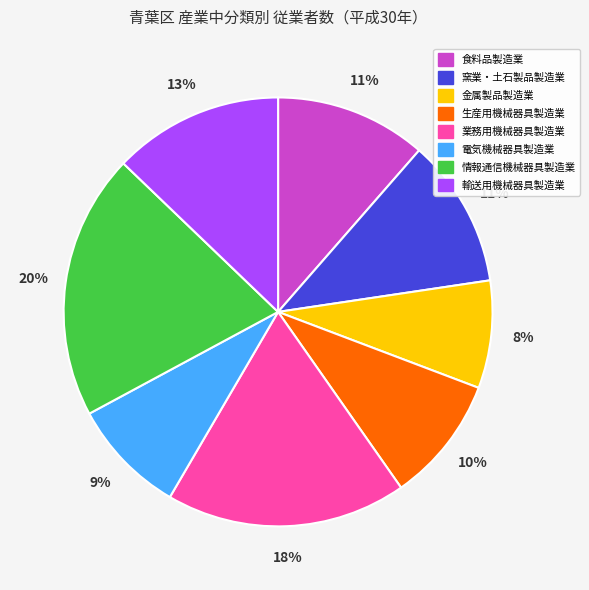

To the nearest percent, what is the difference between the largest and smallest slice percentages?

12%